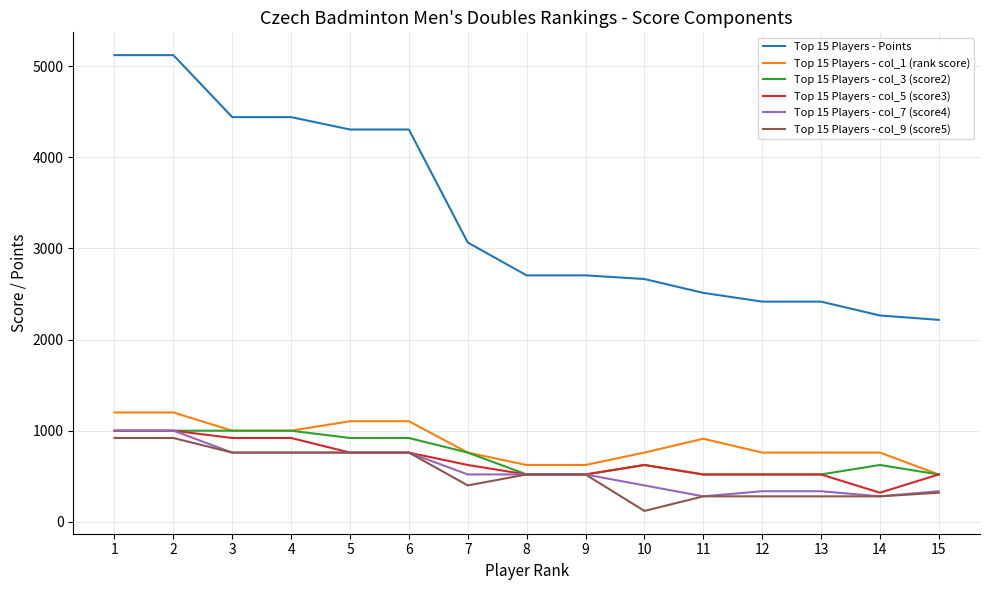

What is the average value of the Top 15 Players - Points series?

3379